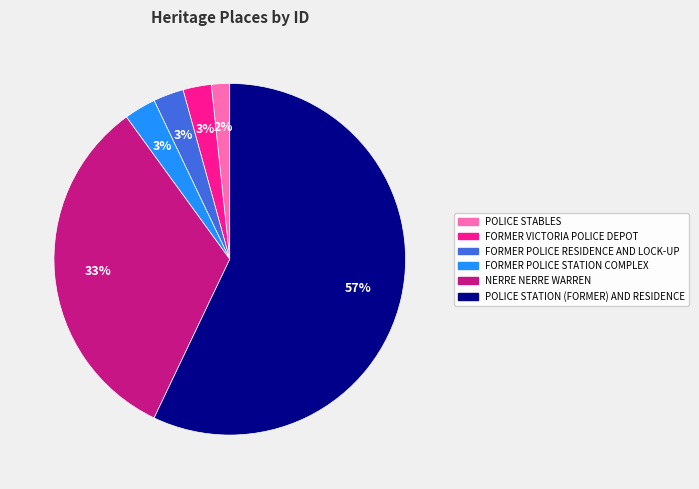

To the nearest percent, what portion does NERRE NERRE WARREN represent?

33%